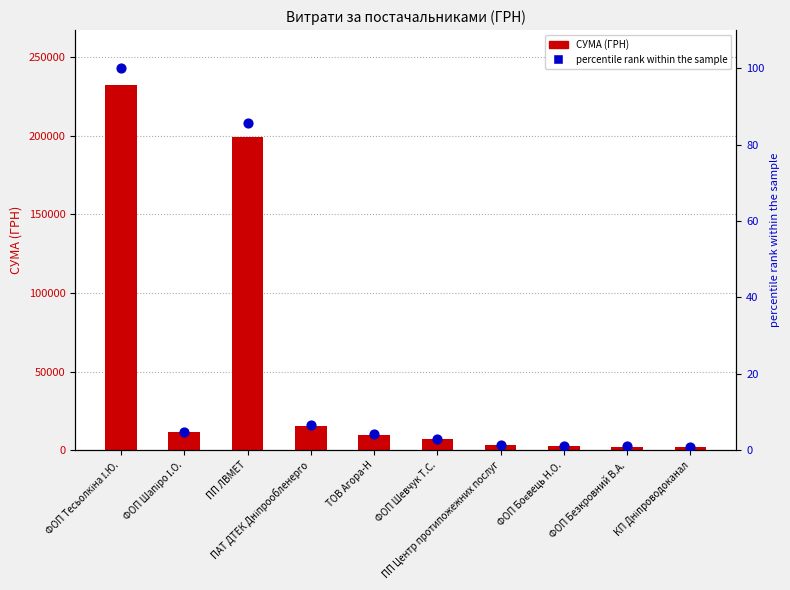

Is the value of СУМА (ГРН) at ФОП Боєвець Н.О. greater than the value of percentile rank within the sample at ФОП Безкровний В.А.?

Yes